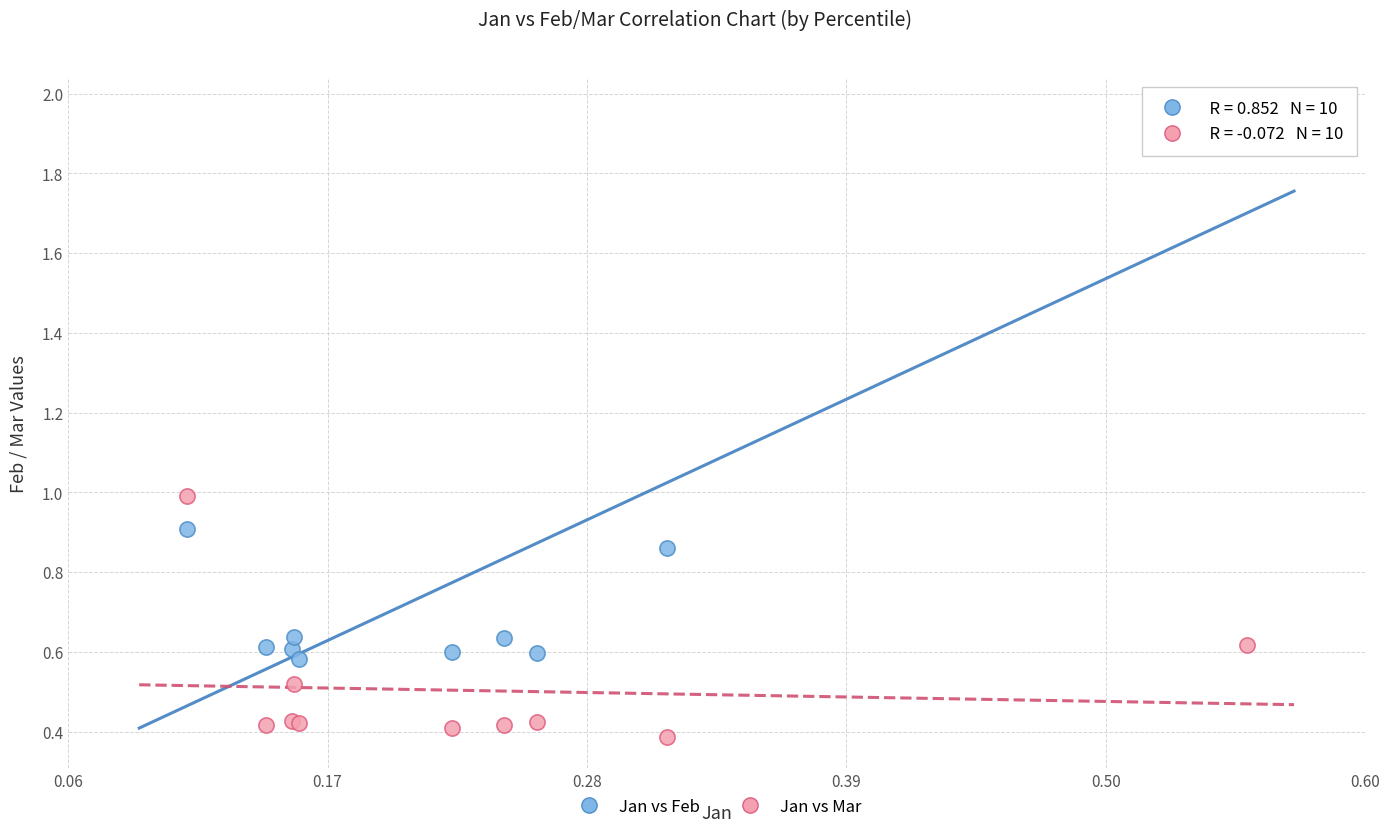

Which series contains the lowest Y value?

Jan vs Mar